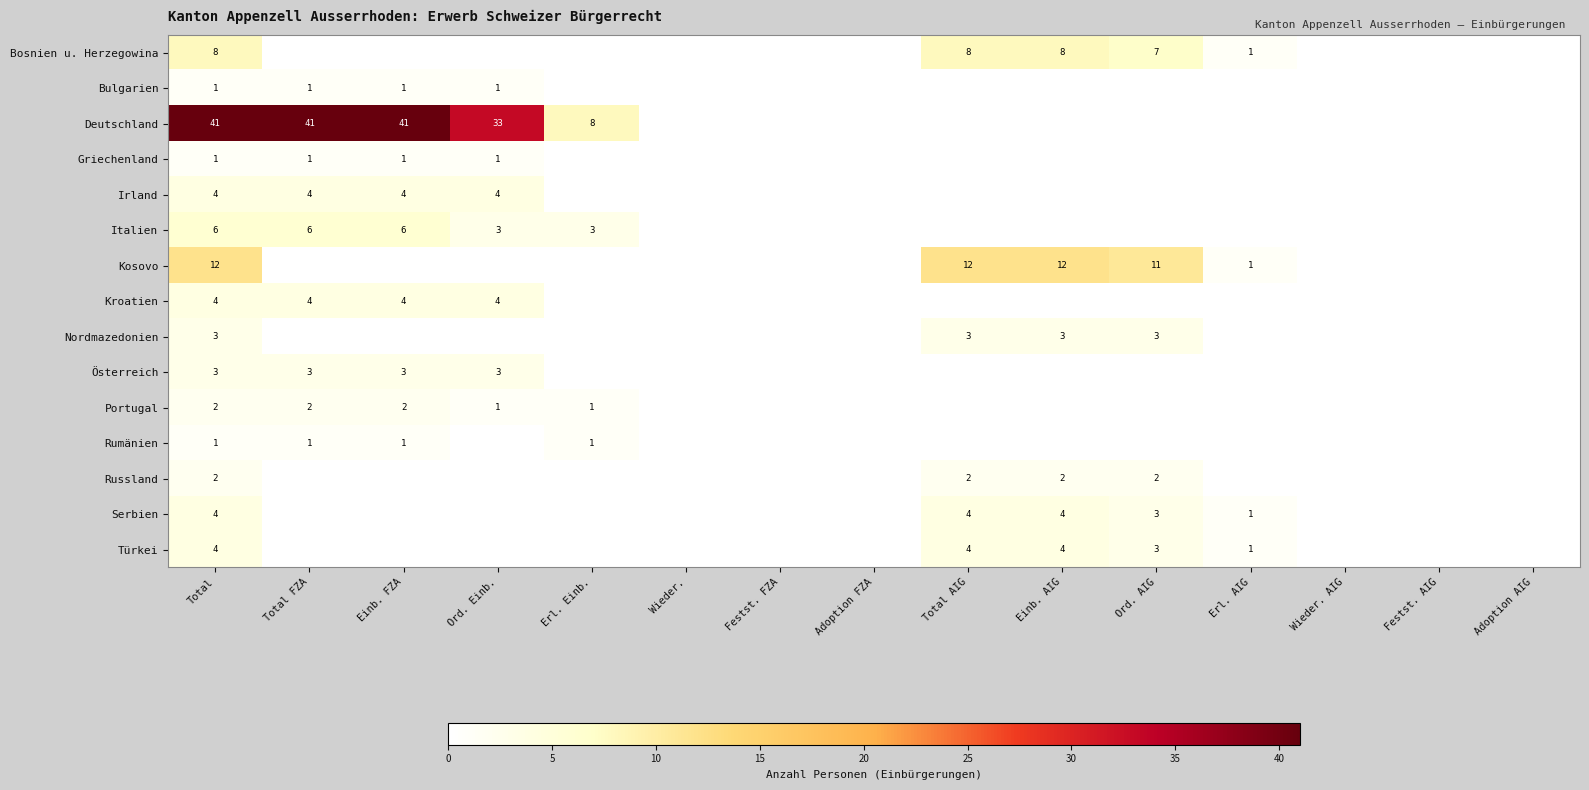

What is the total value across all series at Total?

96